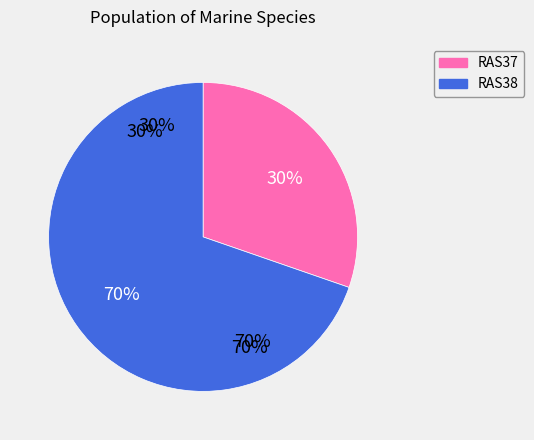

True or false: RAS38 accounts for 59% of the total.

False